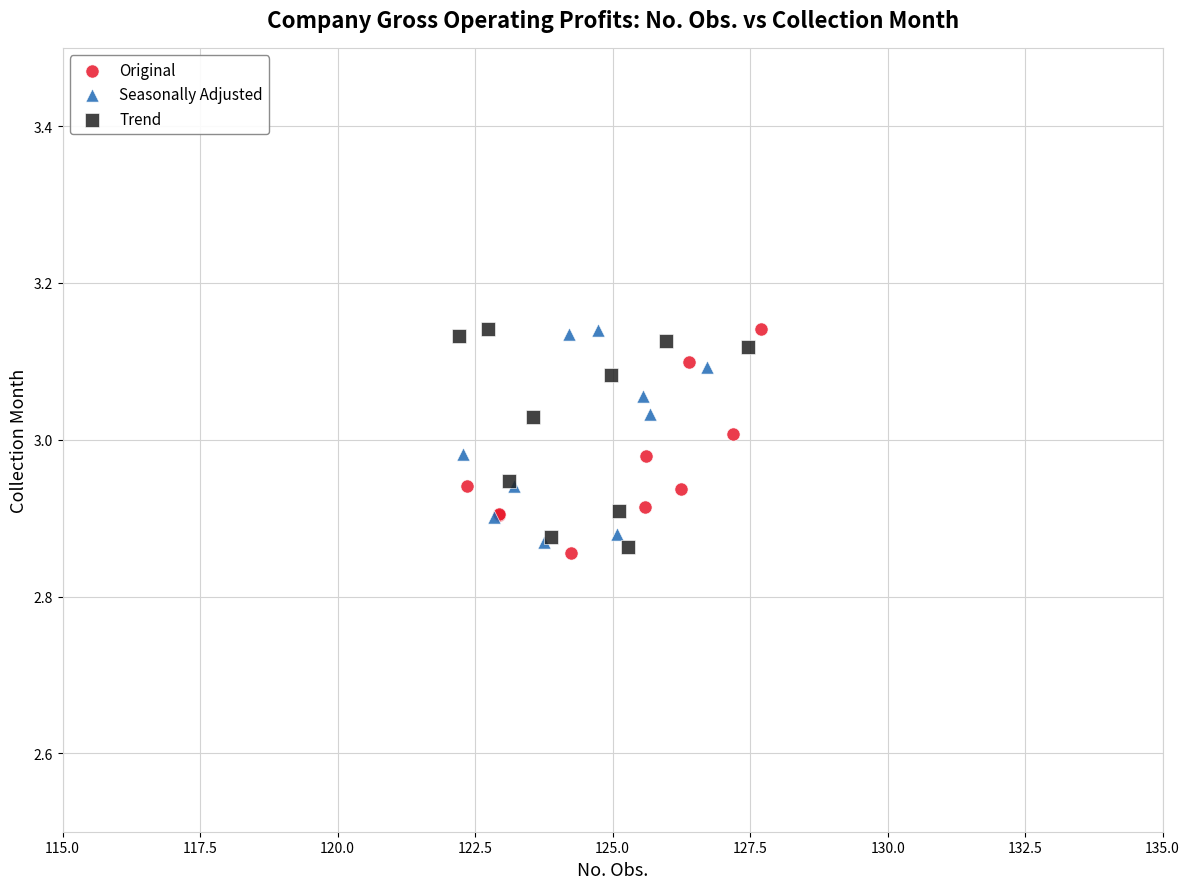

What are all the series names shown in the legend?

Original, Seasonally Adjusted, Trend